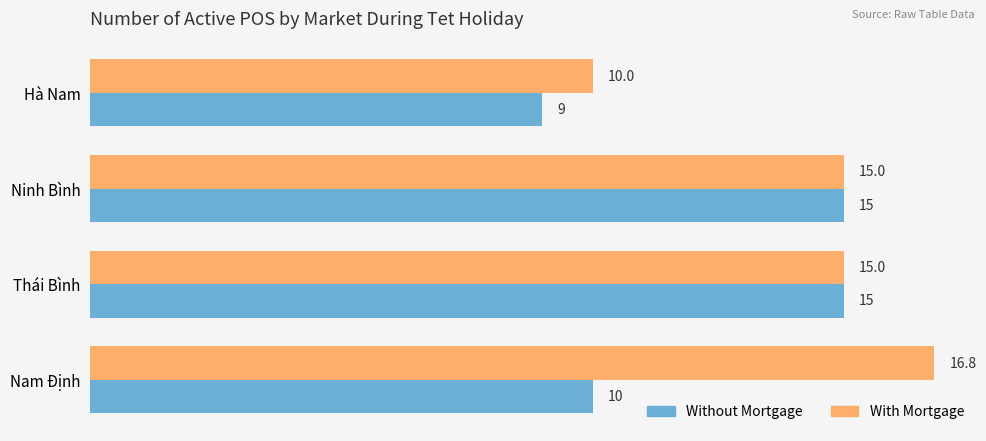

What is the sum of all With Mortgage values?

56.8